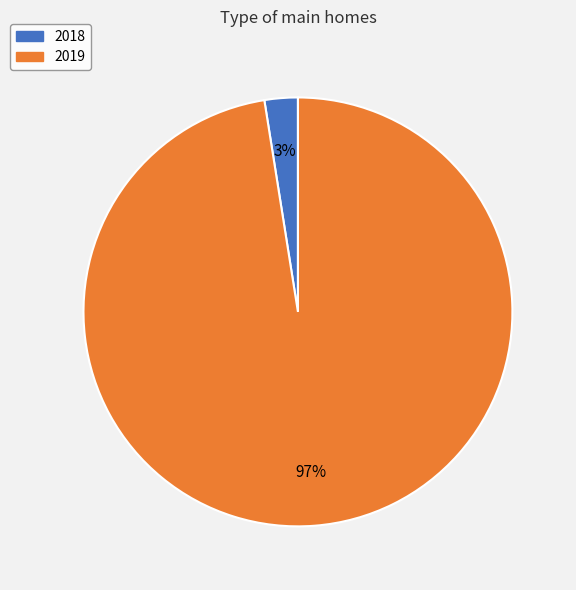

Does 2019 account for over 50% of the chart?

Yes